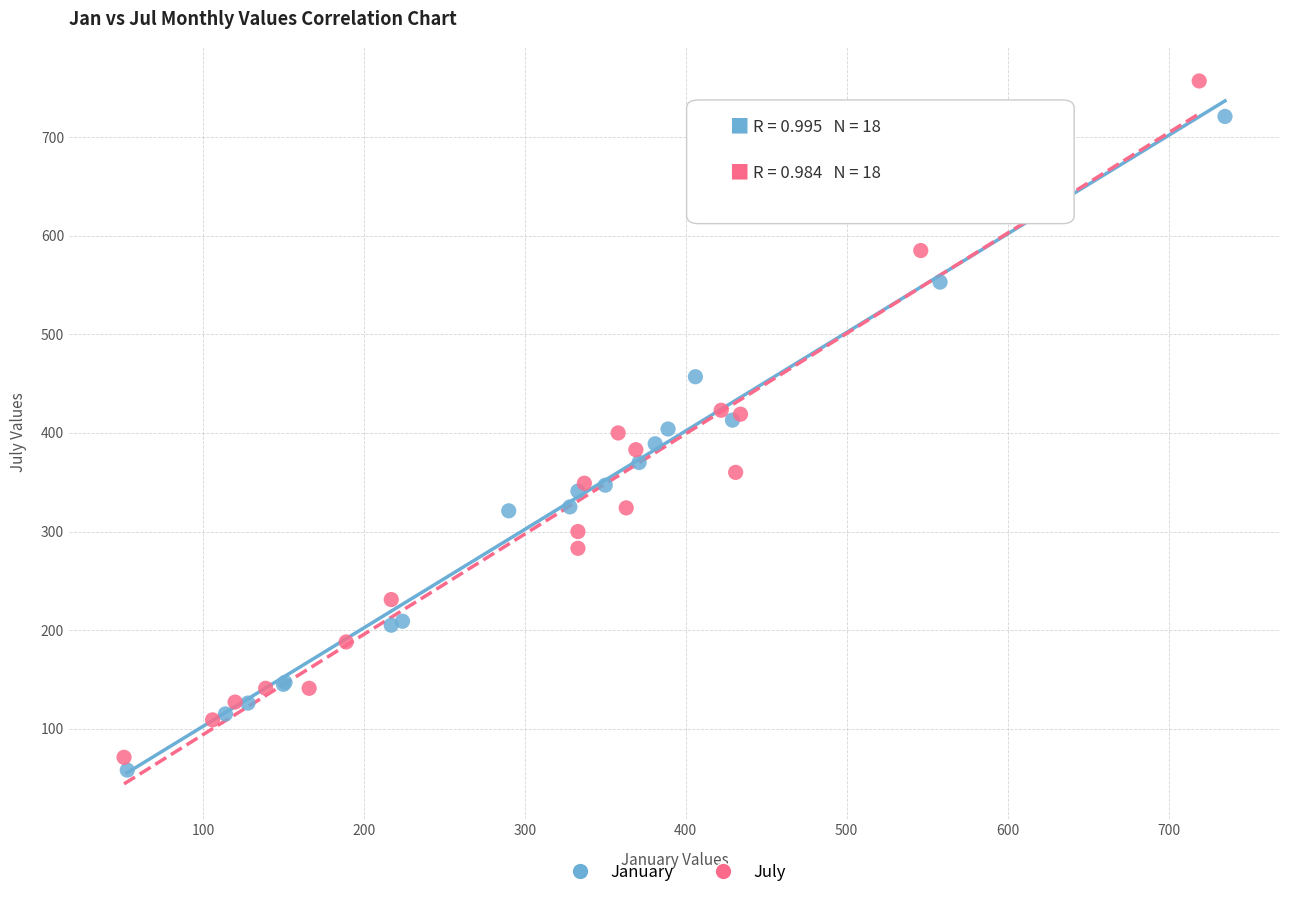

Which series contains the highest Y value?

July